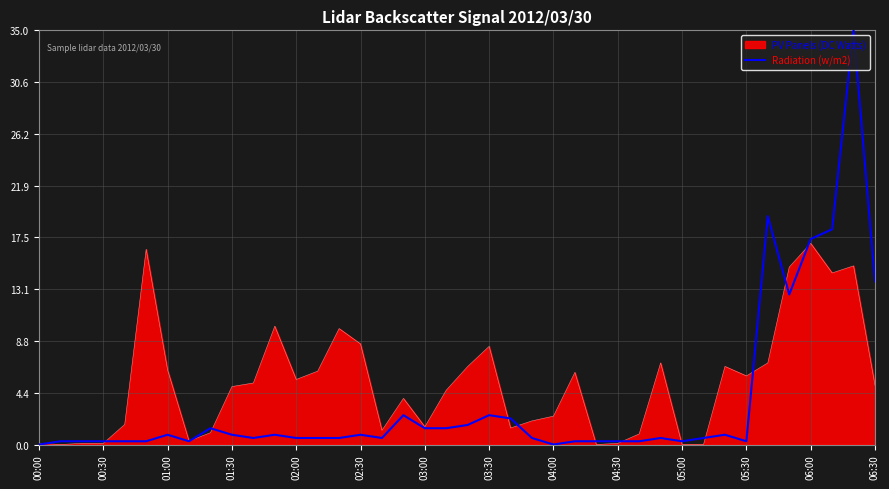

What is the maximum value shown in the chart?

35.0